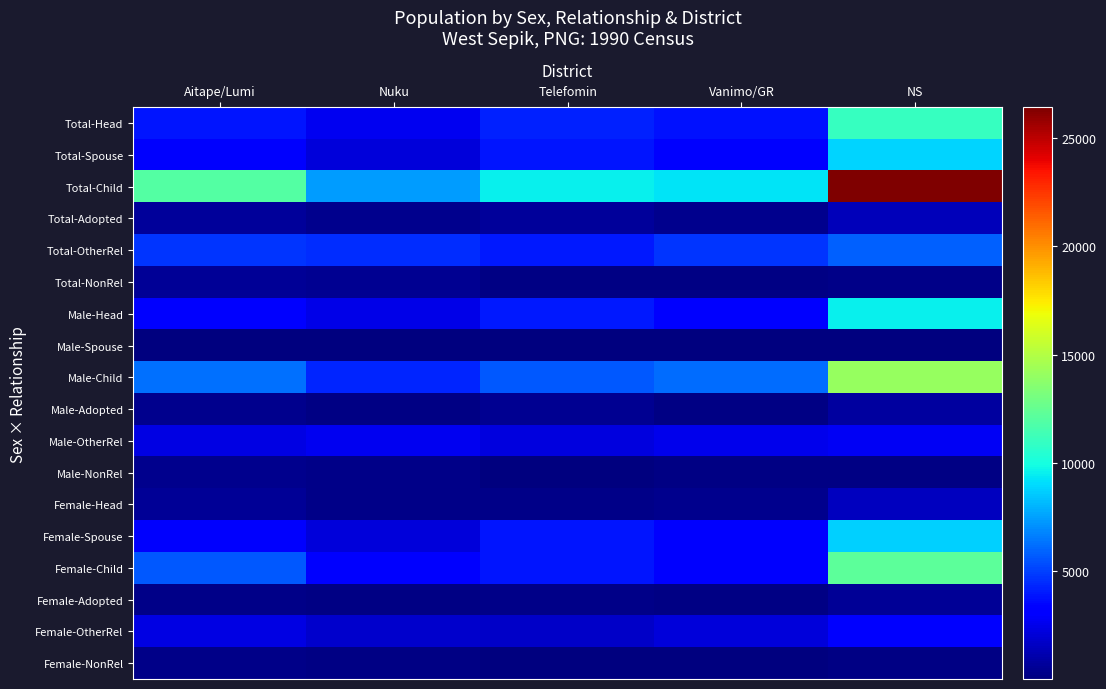

Reading left to right, what are all the values shown in this chart?

Total-Head: Aitape/Lumi=3915	Nuku=2677	Telefomin=4217	Vanimo/GR=3753	NS=11004
Total-Spouse: Aitape/Lumi=2966	Nuku=2159	Telefomin=3886	Vanimo/GR=3072	NS=8845
Total-Child: Aitape/Lumi=11904	Nuku=7400	Telefomin=9522	Vanimo/GR=9291	NS=26416
Total-Adopted: Aitape/Lumi=722	Nuku=345	Telefomin=692	Vanimo/GR=338	NS=1406
Total-OtherRel: Aitape/Lumi=4733	Nuku=4466	Telefomin=4008	Vanimo/GR=4677	NS=5855
Total-NonRel: Aitape/Lumi=572	Nuku=450	Telefomin=152	Vanimo/GR=205	NS=269
Male-Head: Aitape/Lumi=3375	Nuku=2423	Telefomin=3979	Vanimo/GR=3323	NS=9542
Male-Spouse: Aitape/Lumi=18	Nuku=26	Telefomin=20	Vanimo/GR=47	NS=73
Male-Child: Aitape/Lumi=6301	Nuku=4272	Telefomin=5668	Vanimo/GR=6171	NS=14136
Male-Adopted: Aitape/Lumi=407	Nuku=196	Telefomin=449	Vanimo/GR=190	NS=812
Male-OtherRel: Aitape/Lumi=2368	Nuku=2603	Telefomin=2238	Vanimo/GR=2548	NS=2718
Male-NonRel: Aitape/Lumi=331	Nuku=272	Telefomin=102	Vanimo/GR=140	NS=125
Female-Head: Aitape/Lumi=540	Nuku=254	Telefomin=238	Vanimo/GR=430	NS=1462
Female-Spouse: Aitape/Lumi=2948	Nuku=2133	Telefomin=3866	Vanimo/GR=3025	NS=8772
Female-Child: Aitape/Lumi=5603	Nuku=3128	Telefomin=3854	Vanimo/GR=3120	NS=12280
Female-Adopted: Aitape/Lumi=315	Nuku=149	Telefomin=243	Vanimo/GR=148	NS=594
Female-OtherRel: Aitape/Lumi=2365	Nuku=1863	Telefomin=1770	Vanimo/GR=2129	NS=3137
Female-NonRel: Aitape/Lumi=241	Nuku=178	Telefomin=50	Vanimo/GR=65	NS=144